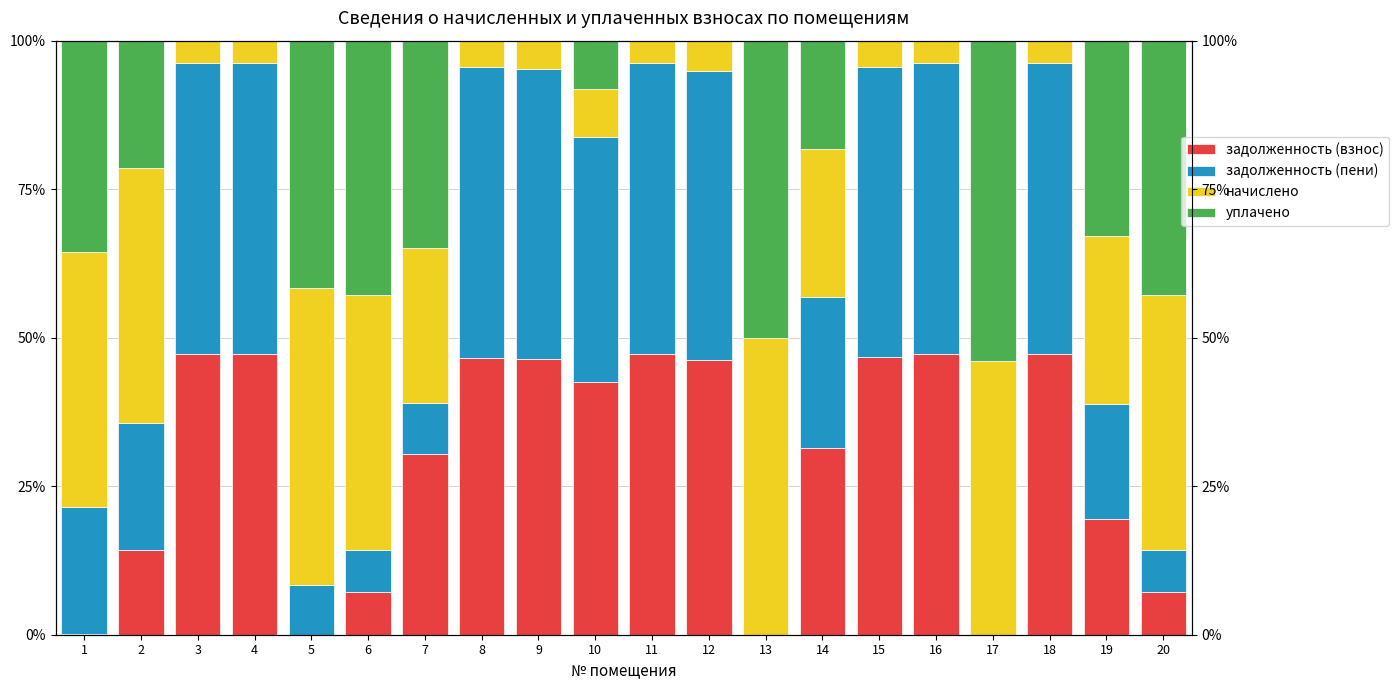

What is the sum of all задолженность (взнос) values?

574.4